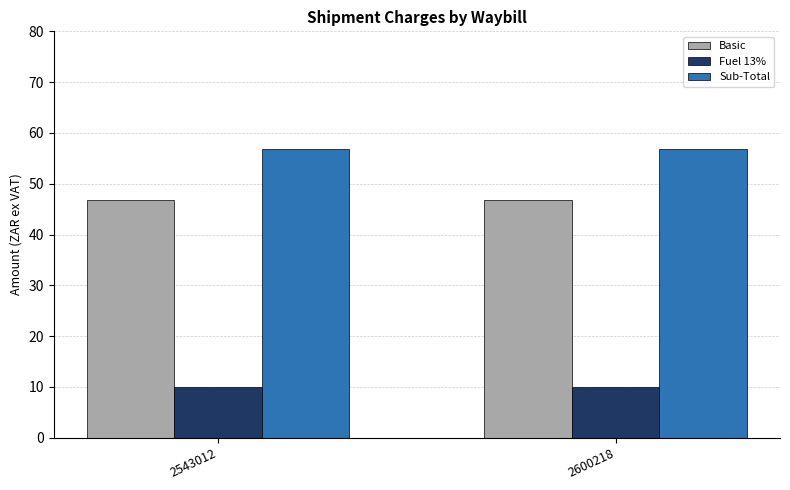

How many bars are there in each group?

3